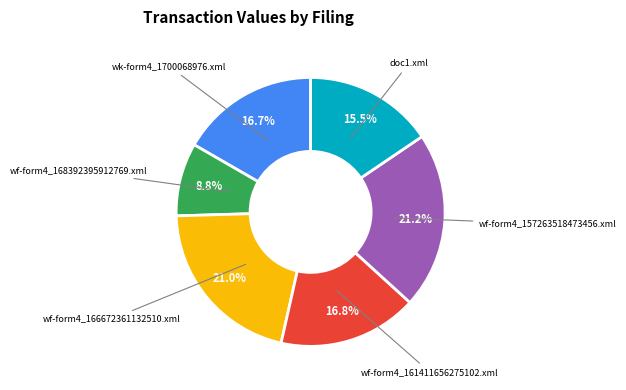

How many slices are in this pie chart?

6